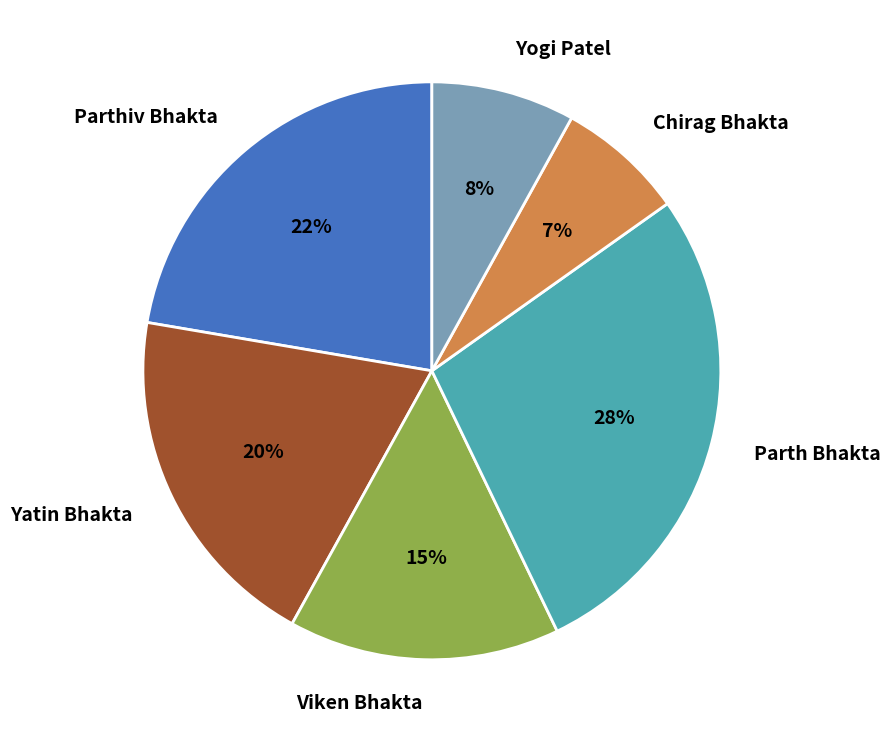

To the nearest percent, what is the average slice percentage?

17%